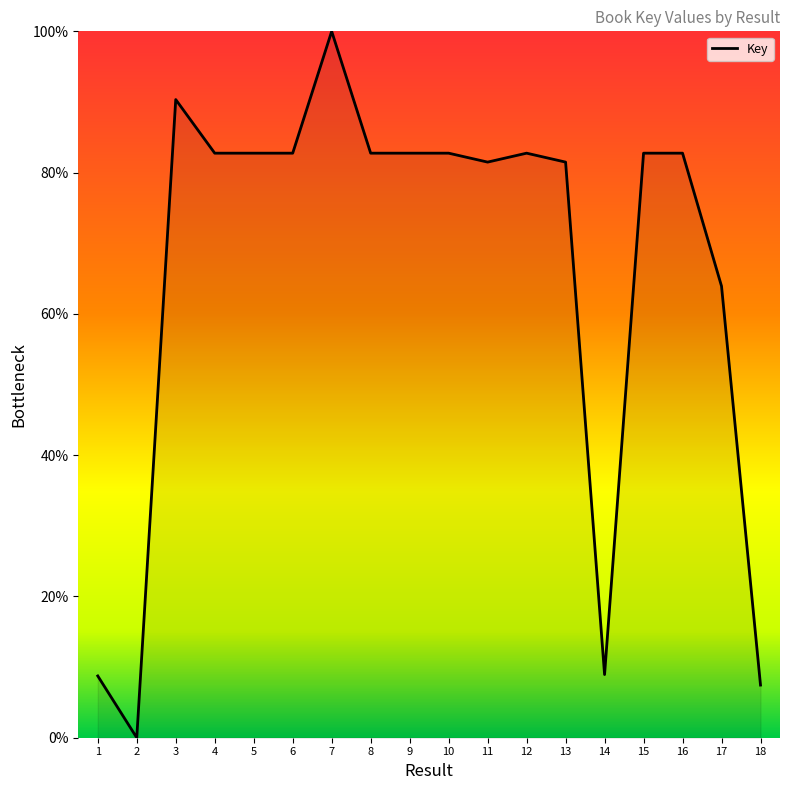

What is the ratio of the value at 4 to the value at 12?

1.0